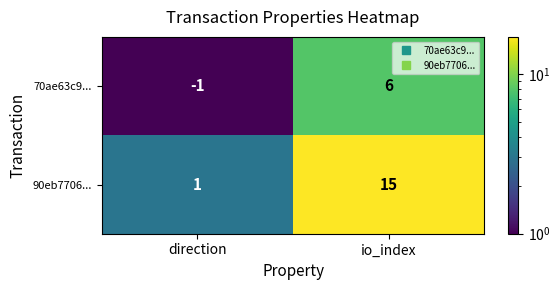

What is the average value of the 90eb7706... series?

8